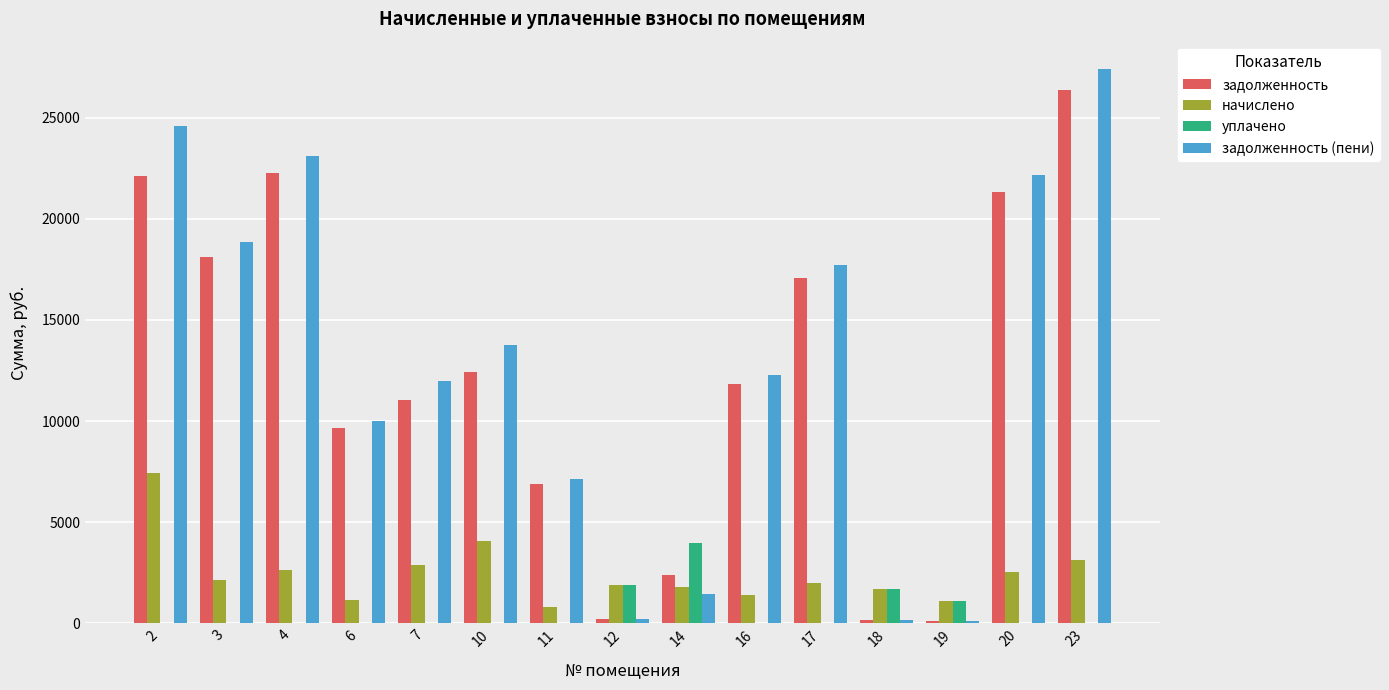

At which category is the sum across all series the highest?

23